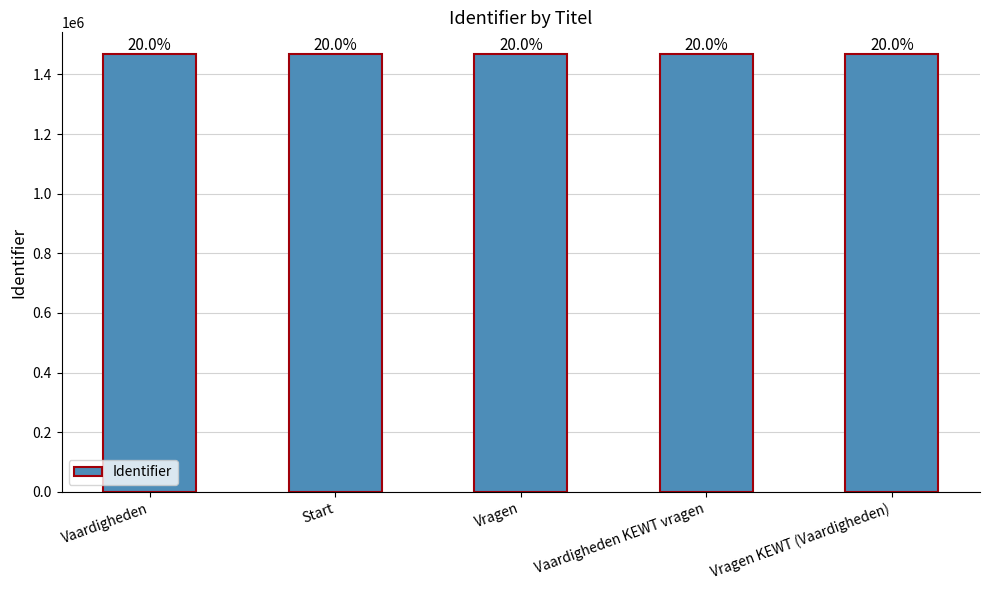

Rank the categories by value from lowest to highest.

Vaardigheden, Start, Vragen, Vaardigheden KEWT vragen, Vragen KEWT (Vaardigheden)